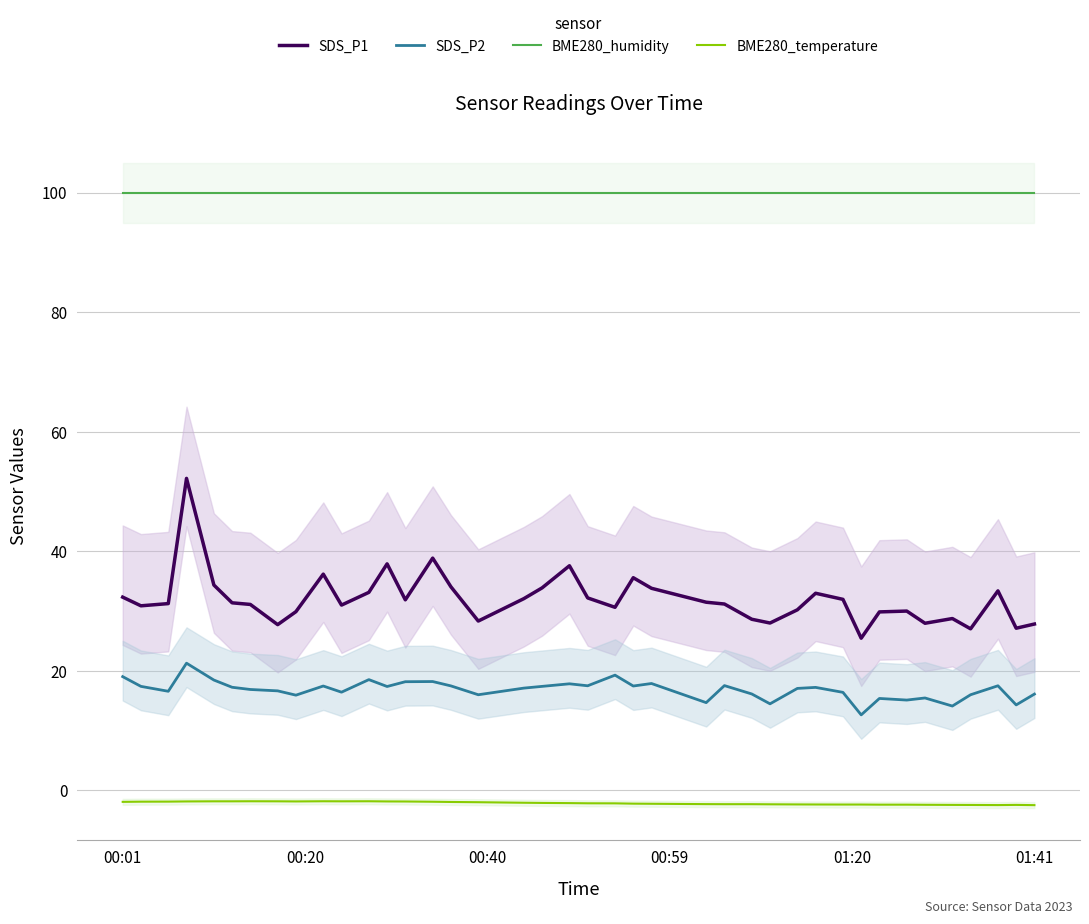

The value of BME280_temperature at 01:41 is -2.5. True or false?

True